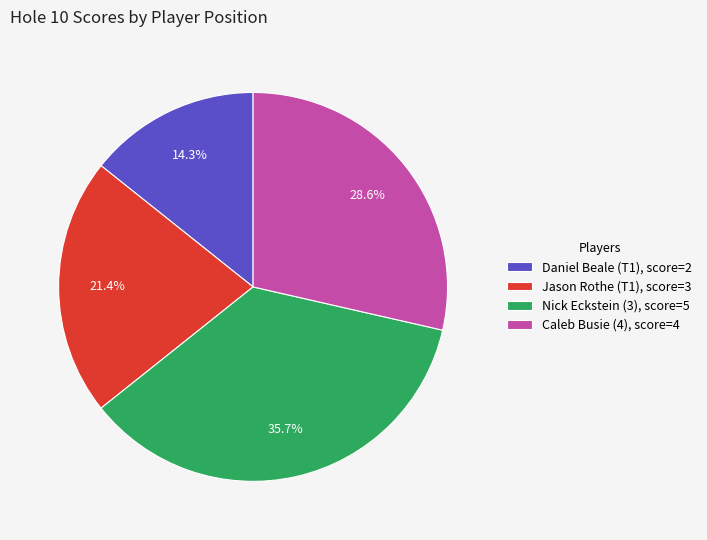

What is the ratio of the value at Daniel Beale (T1) to the value at Nick Eckstein (3)?

0.4